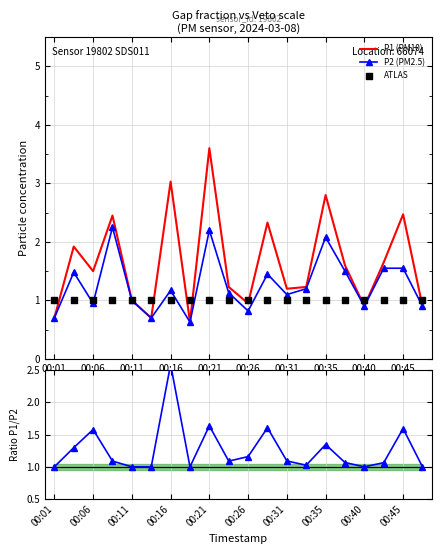

Which series reaches the maximum Y coordinate?

P1 (PM10)